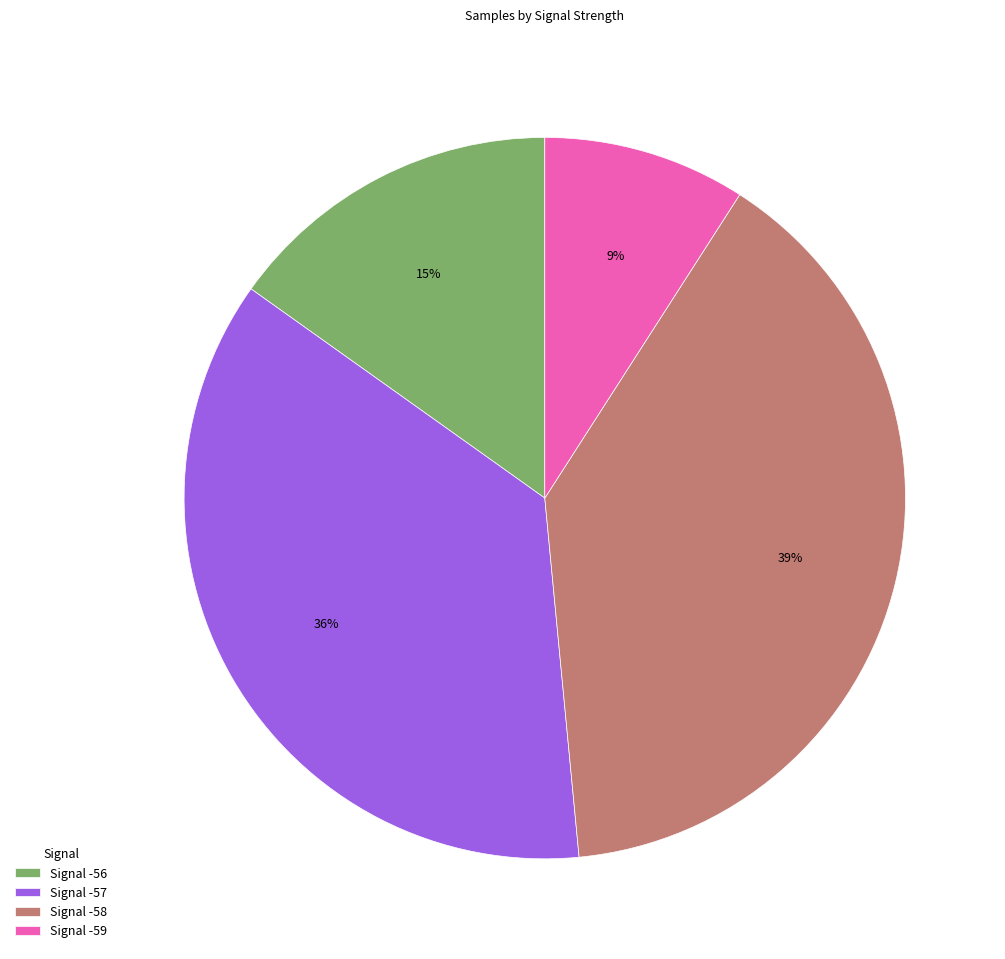

Which category has the smallest portion of the pie?

Signal -59